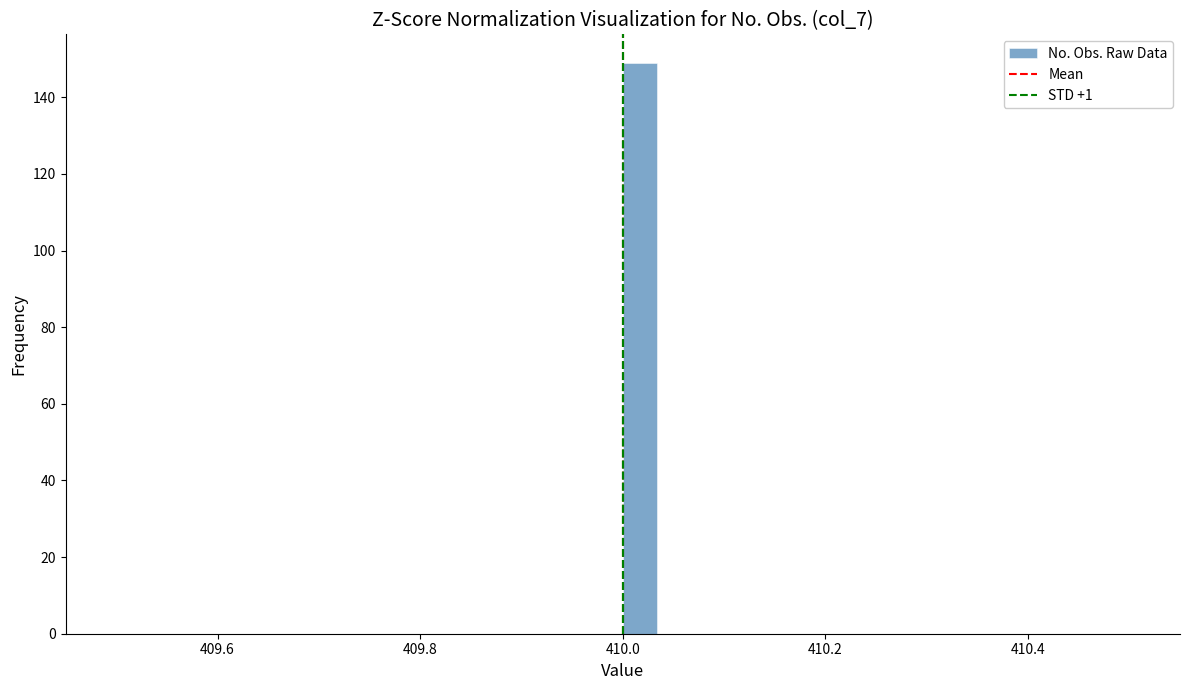

Around what value on the x-axis is the tallest bar? Give the approximate position of its centre, as read against the axis.

410.02